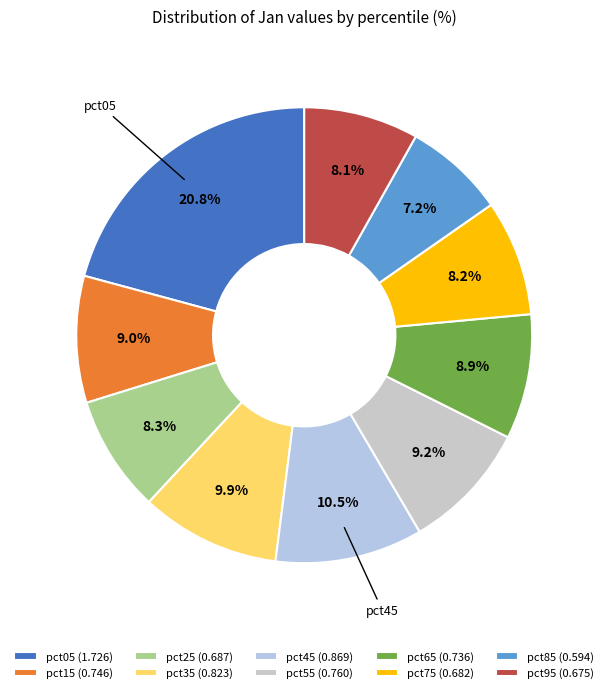

What percentage is the pct25 slice, to the nearest percent?

8%